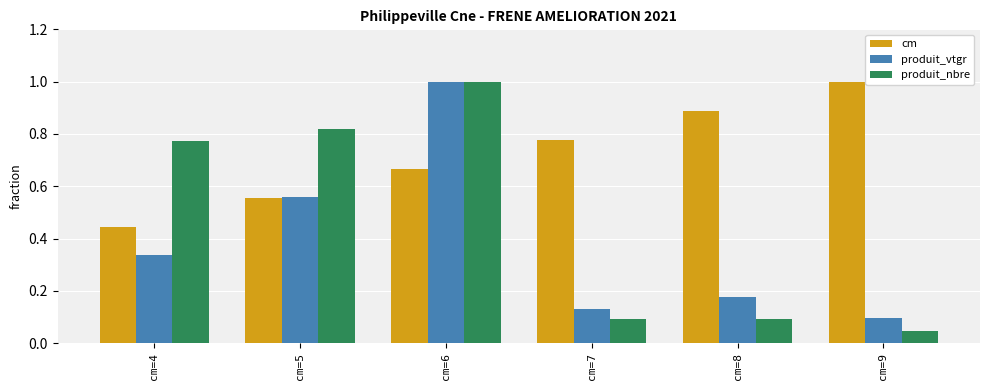

What is the maximum value for cm?

1.0